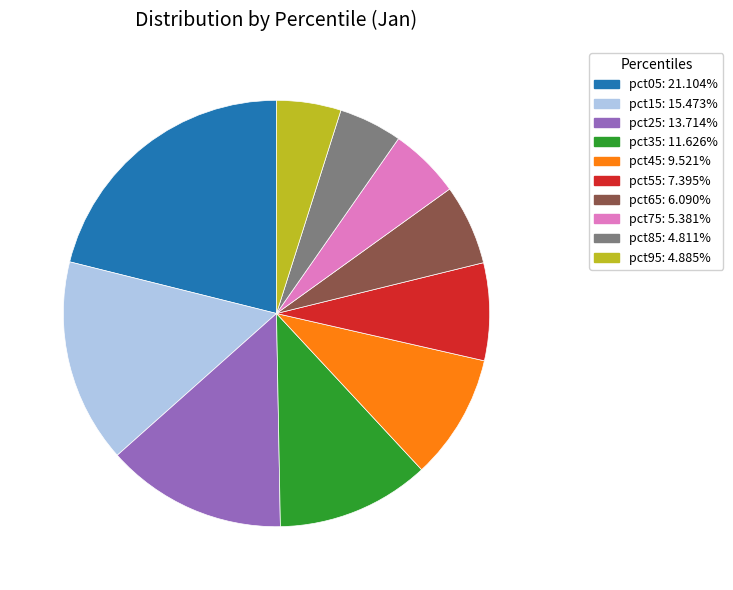

Between pct65 and pct15, which is larger?

pct15